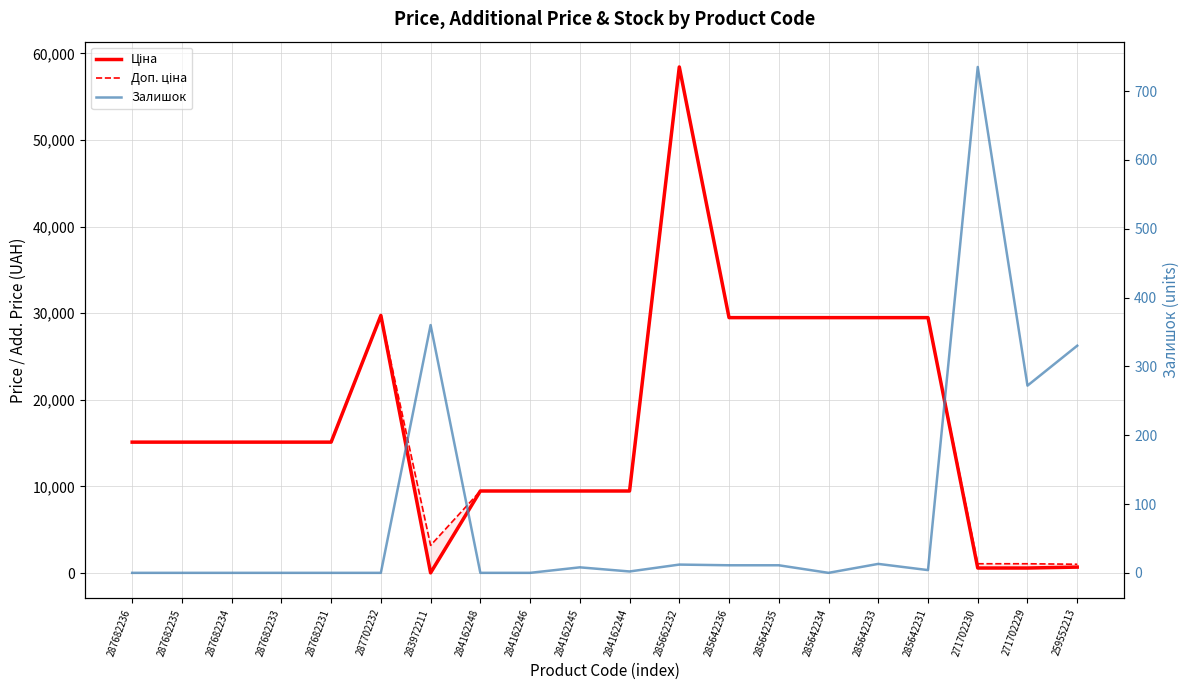

What is the difference between the highest and lowest values at 287682231?

15120.0